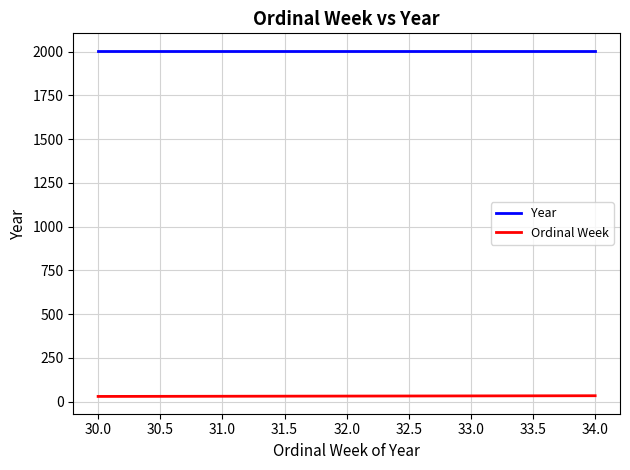

What is the difference between the maximum and minimum values in the Ordinal Week series?

4